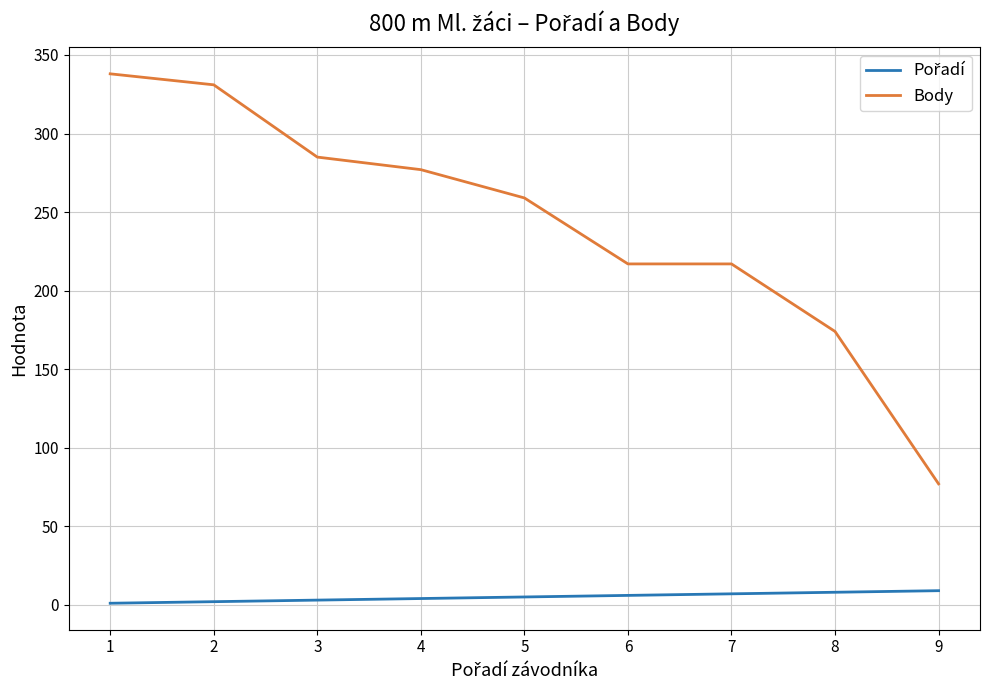

Between 1 and 5, which series saw the biggest shift?

Body